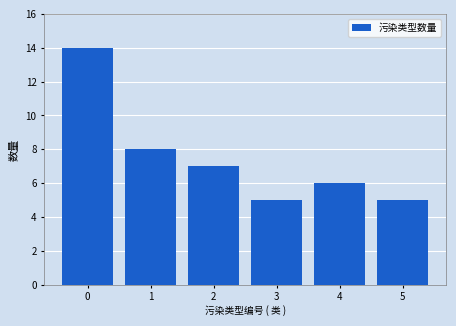

Reading left to right, what are all the values shown in this chart?

0=14	1=8	2=7	3=5	4=6	5=5